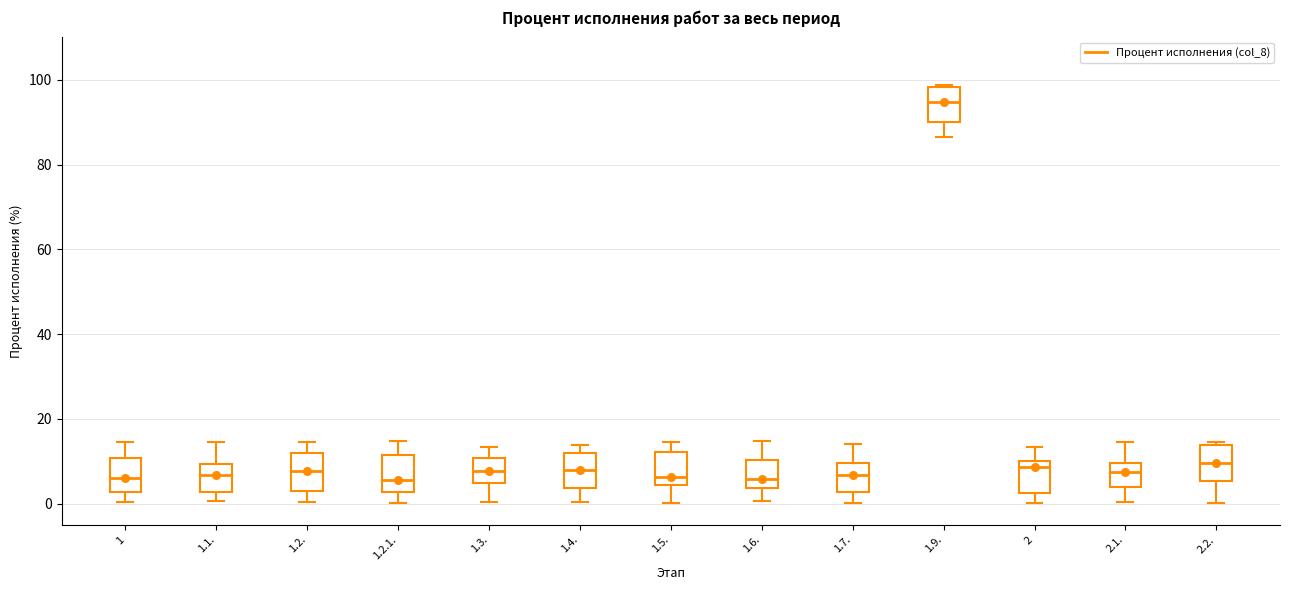

Which box's median line is the highest?

1.9.